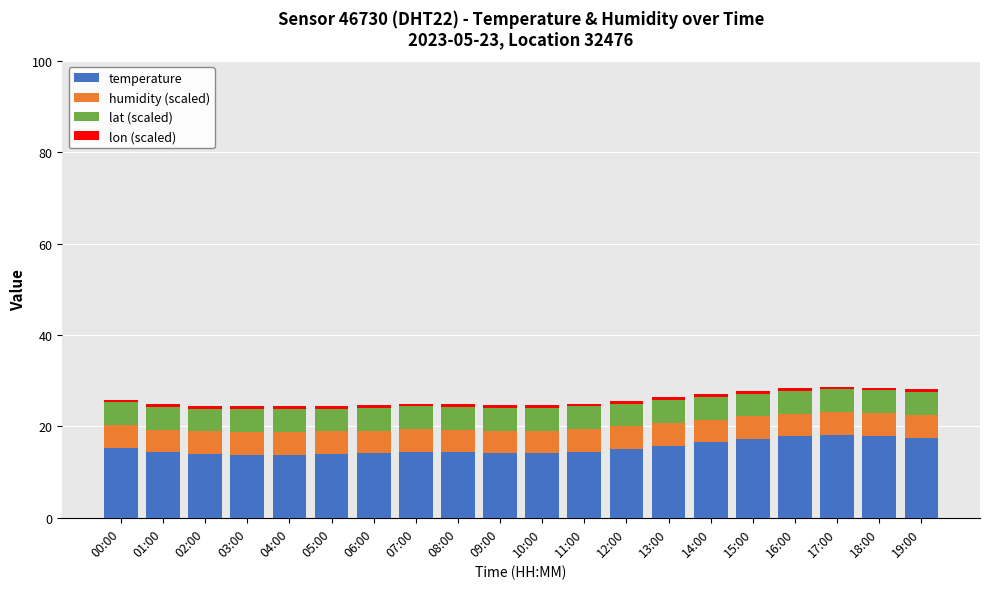

Is it true that temperature equals 18.1 at 17:00?

True